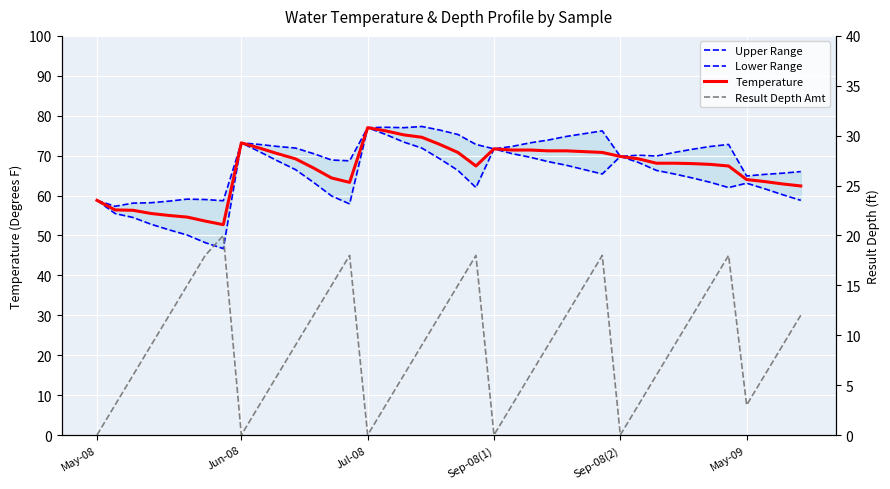

The value of Upper Range at 33 is 71.6. True or false?

True